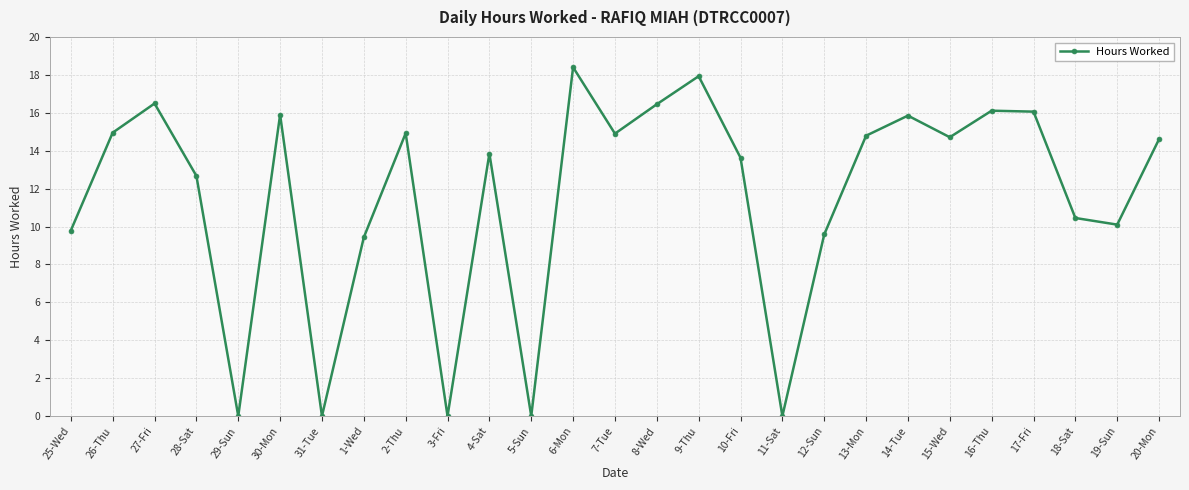

How many series are shown in this chart?

1